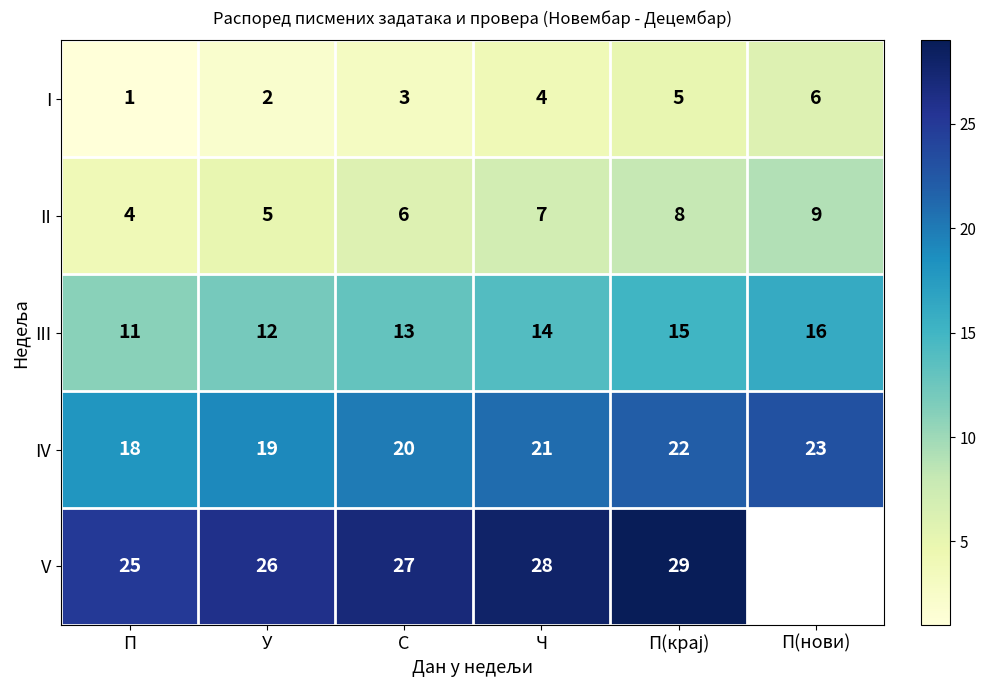

How many series are shown in this chart?

5